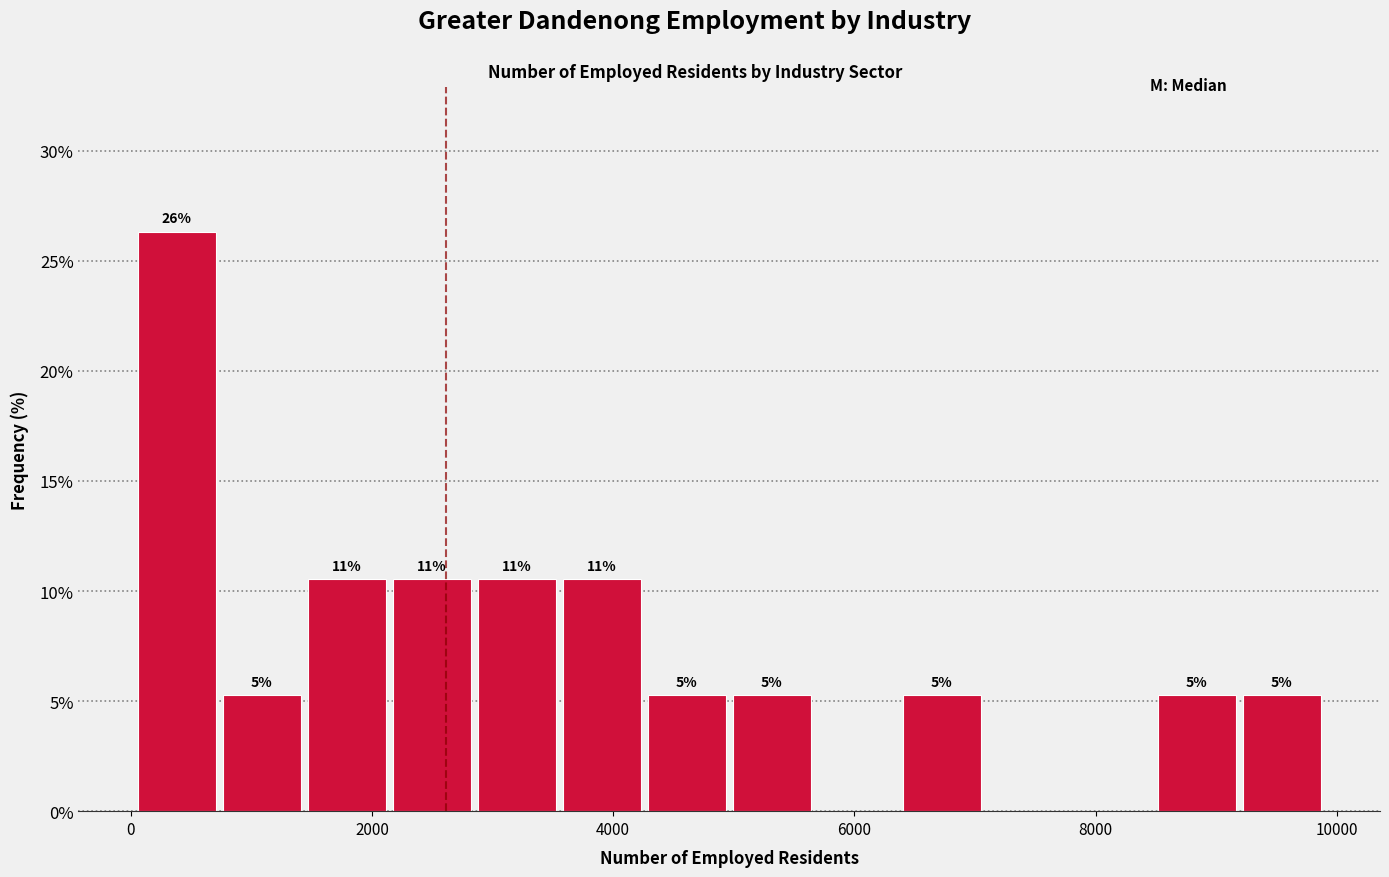

Around what value on the x-axis is the tallest bar? Give the approximate position of its centre, as read against the axis.

400